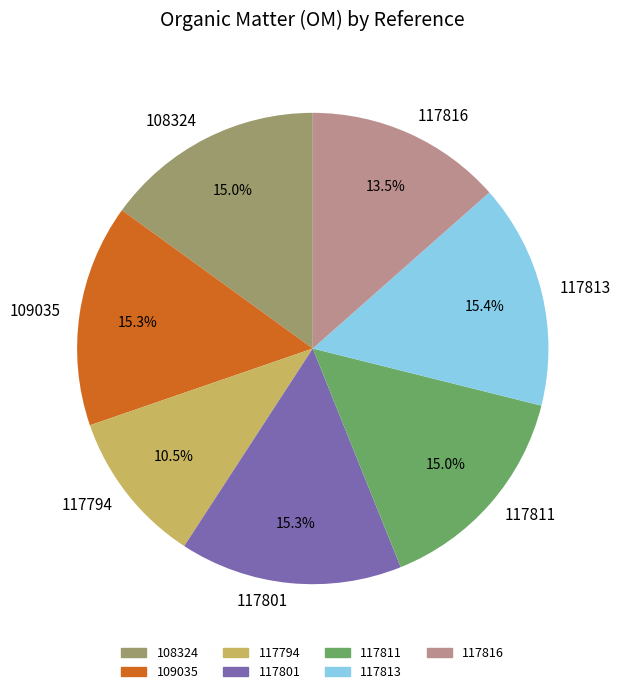

Which category has the smallest portion of the pie?

117794